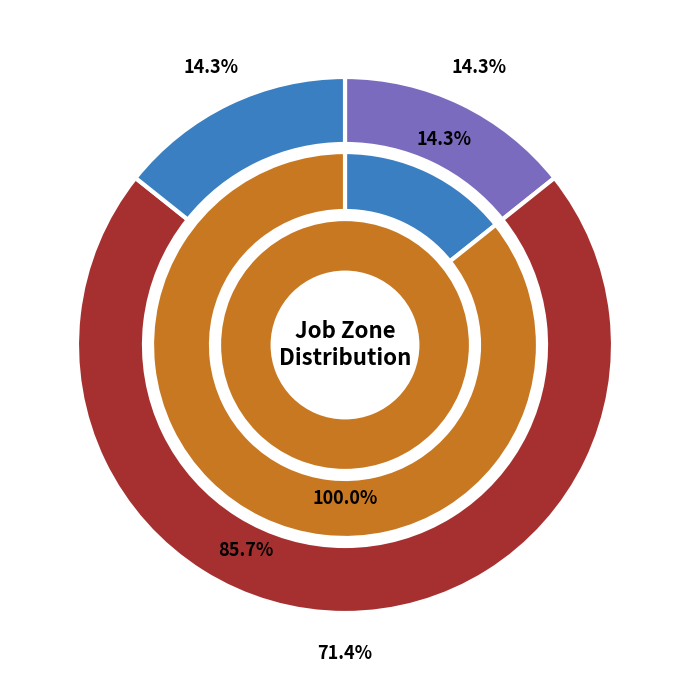

How much of the chart is everything except Structural Iron and Steel Workers?

85.7%